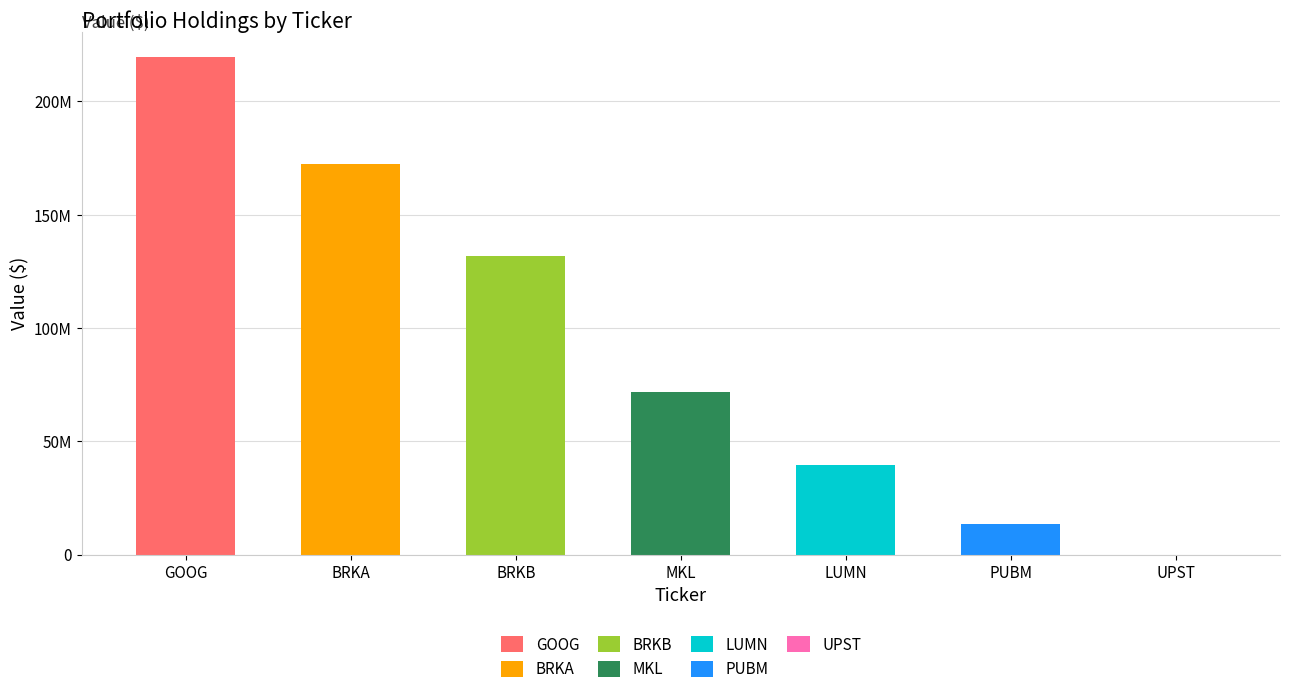

What is the change in value from BRKB to LUMN?

-92472000